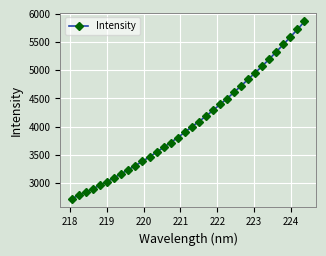

What is the value of the 6th point from the left?

3025.6